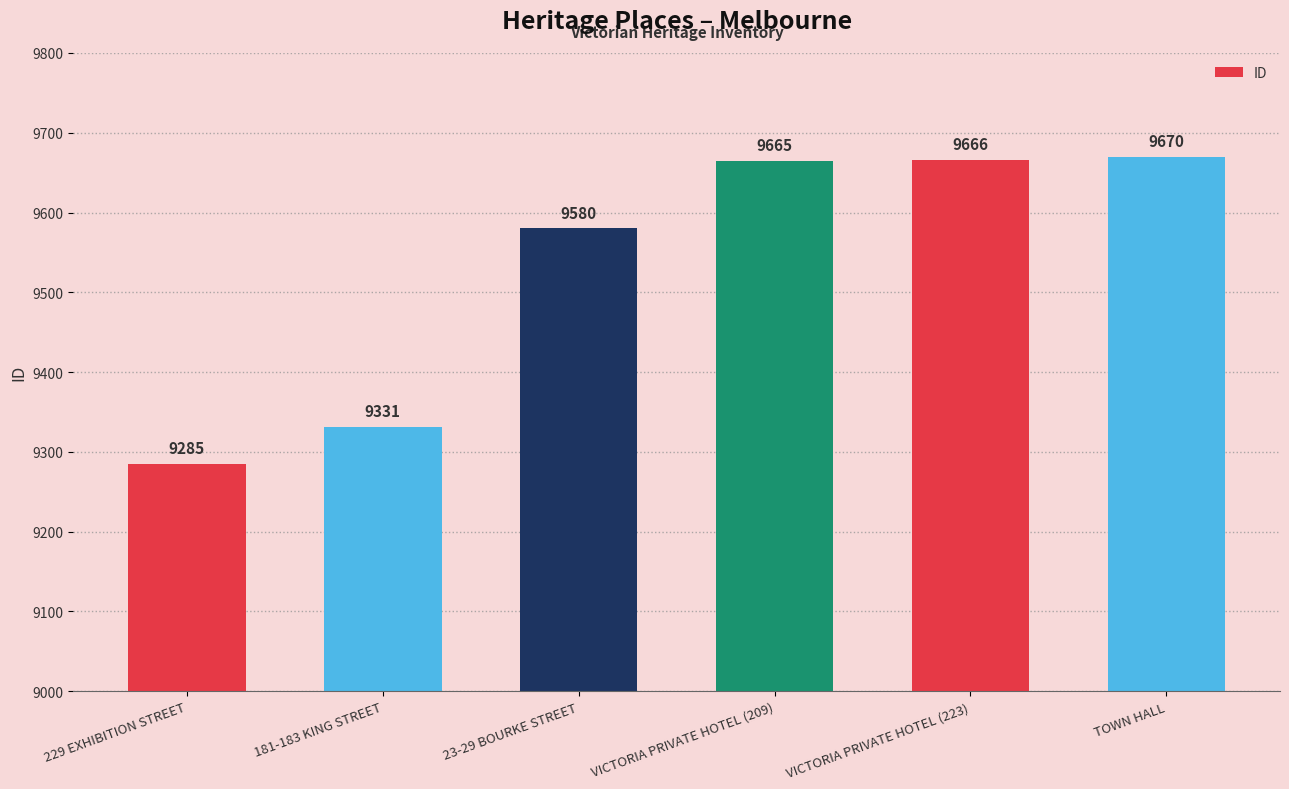

Is it true that the value at VICTORIA PRIVATE HOTEL (223) is 12681?

False